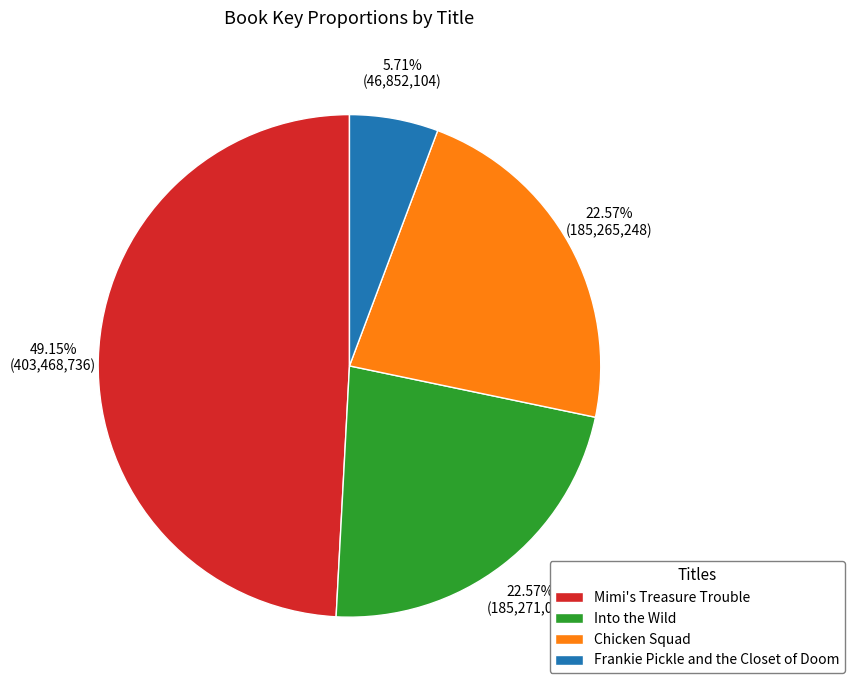

Between Chicken Squad and Mimi's Treasure Trouble, which is larger?

Mimi's Treasure Trouble